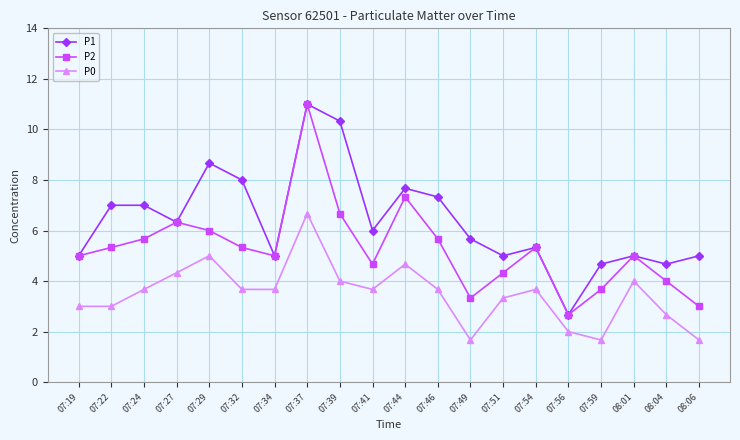

What are all the series names shown in the legend?

P1, P2, P0